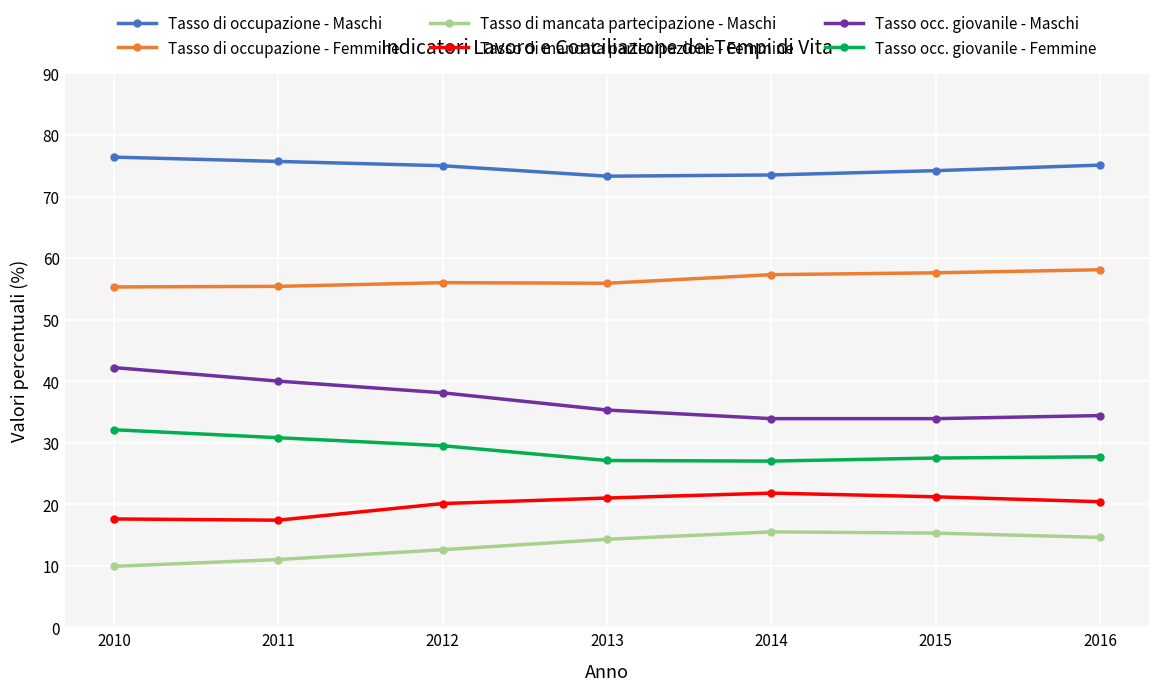

How many data points in Tasso di mancata partecipazione - Maschi are less than 14?

3